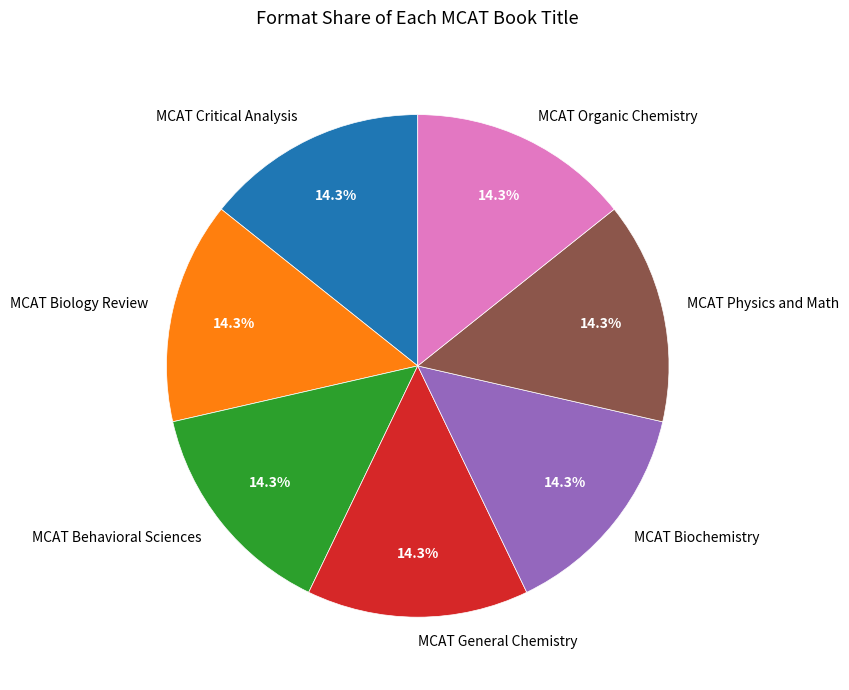

What percentage is the MCAT Critical Analysis slice, to the nearest percent?

14%